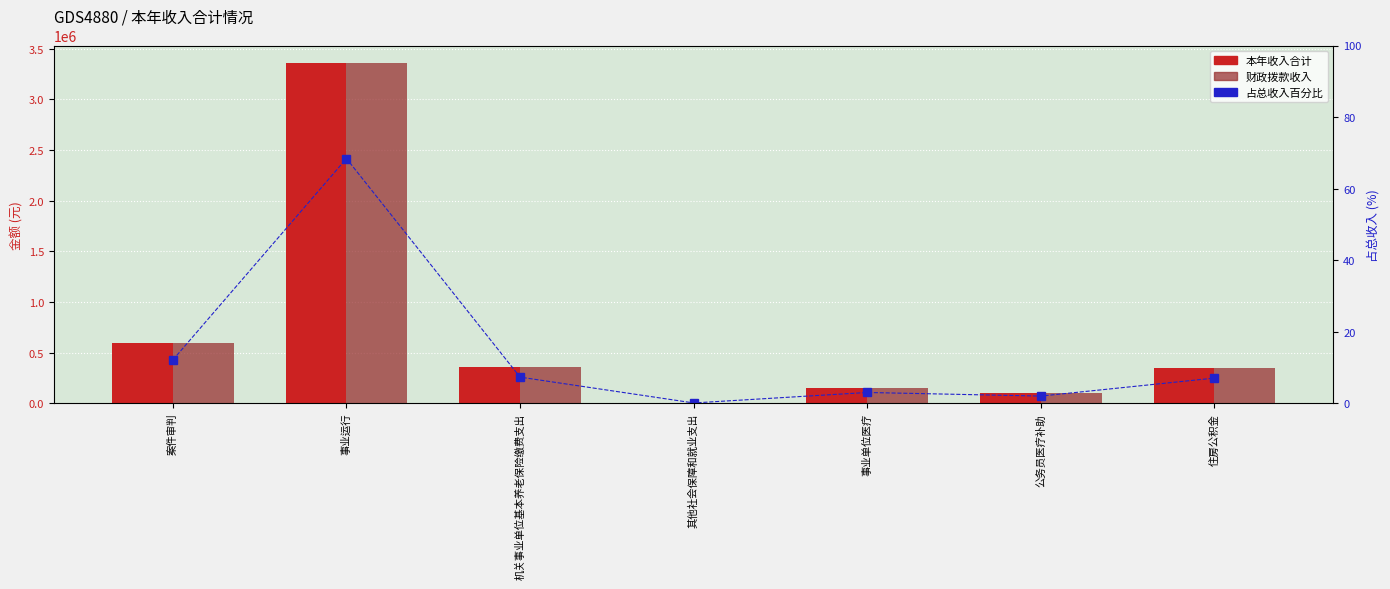

How many series are shown in this chart?

3